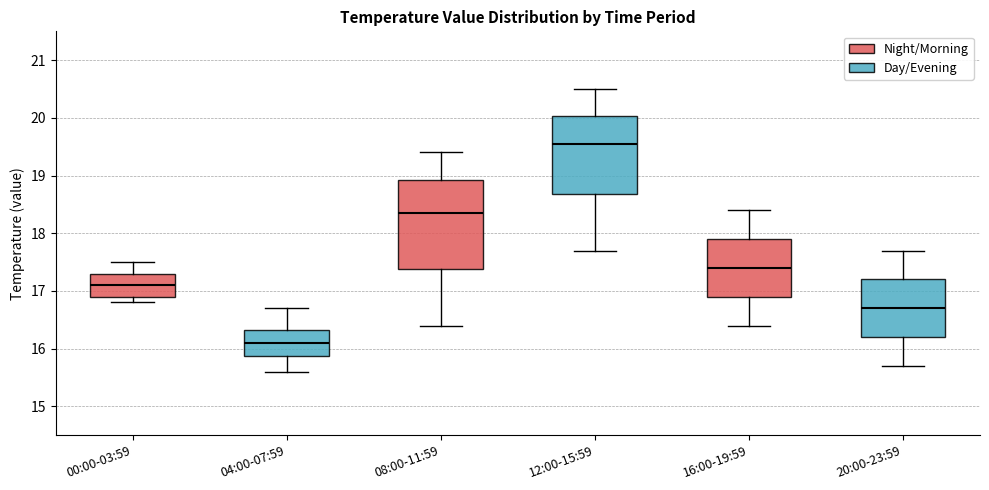

Which box is the tallest, from its lower edge to its upper edge?

08:00-11:59